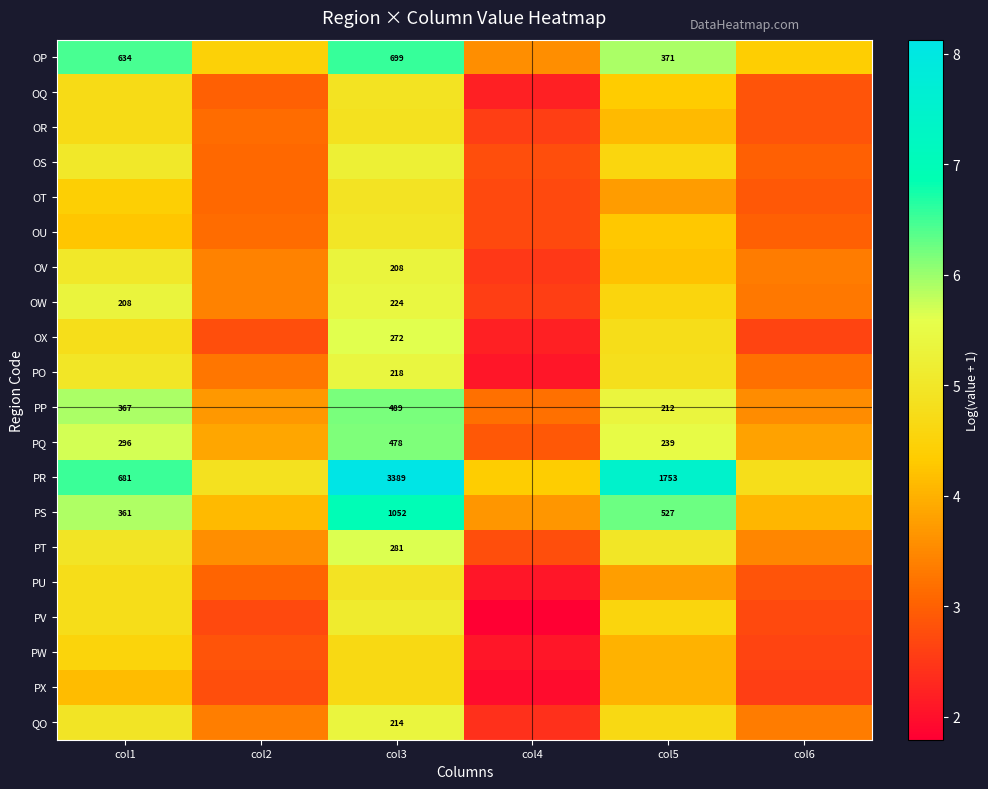

Which label corresponds to the largest value in the chart?

col3